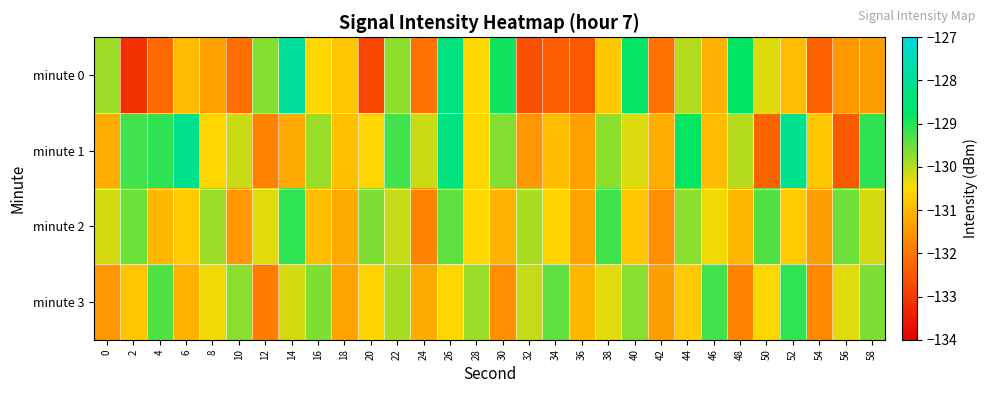

What is the total value across all series at 12?

-523.7